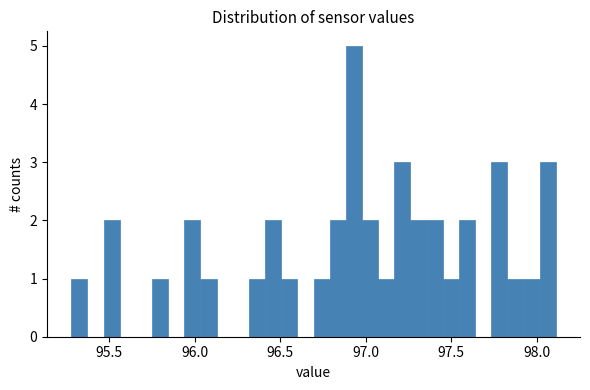

Read against the x-axis, roughly where is the centre of the tallest bar?

96.95